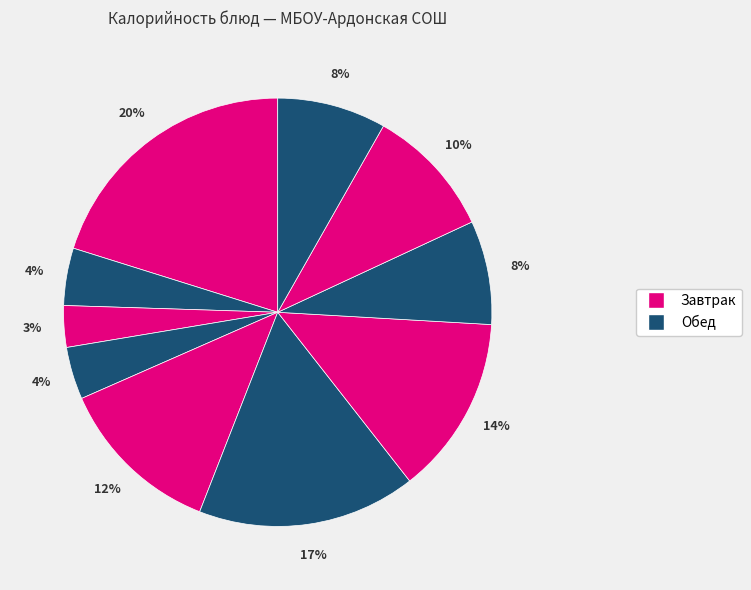

How many slices are in this pie chart?

10